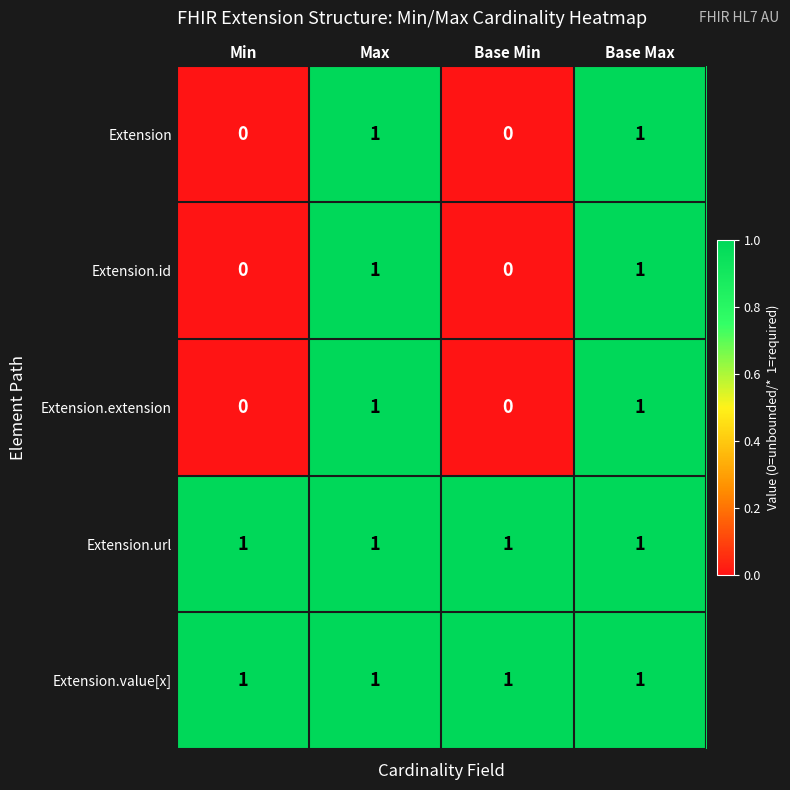

What is the greatest value displayed?

1